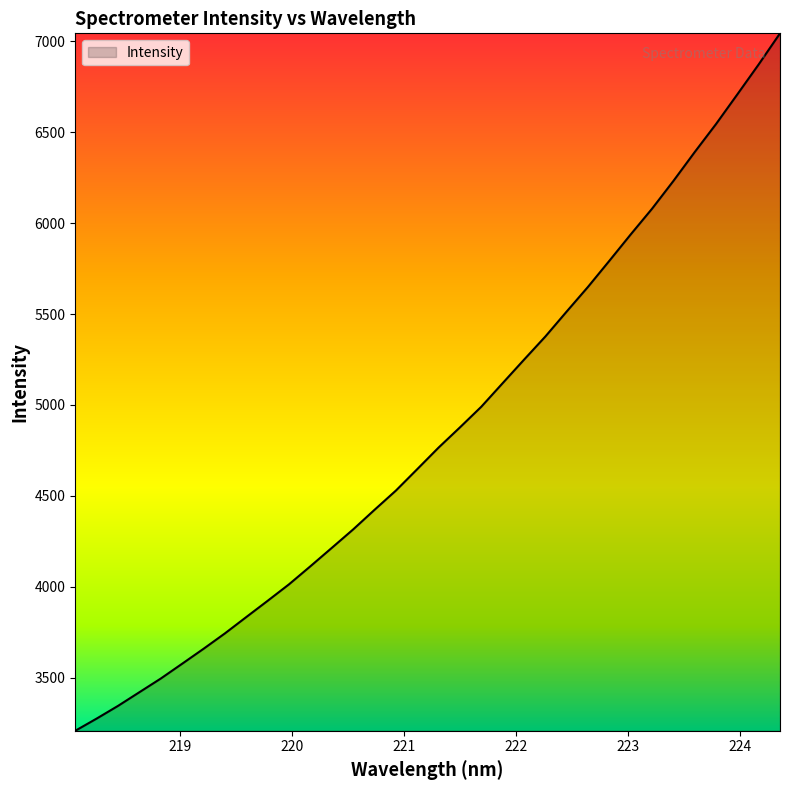

What is the difference between the maximum and minimum values?

3833.7